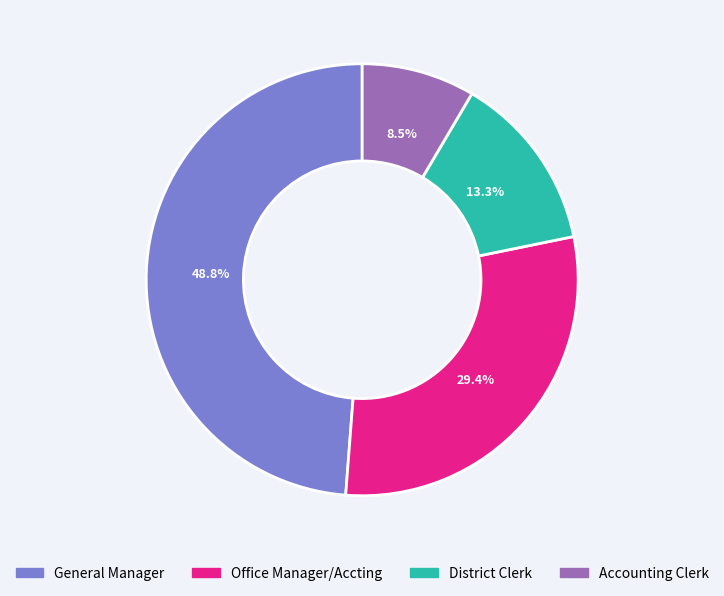

Which slice is the smallest?

Accounting Clerk